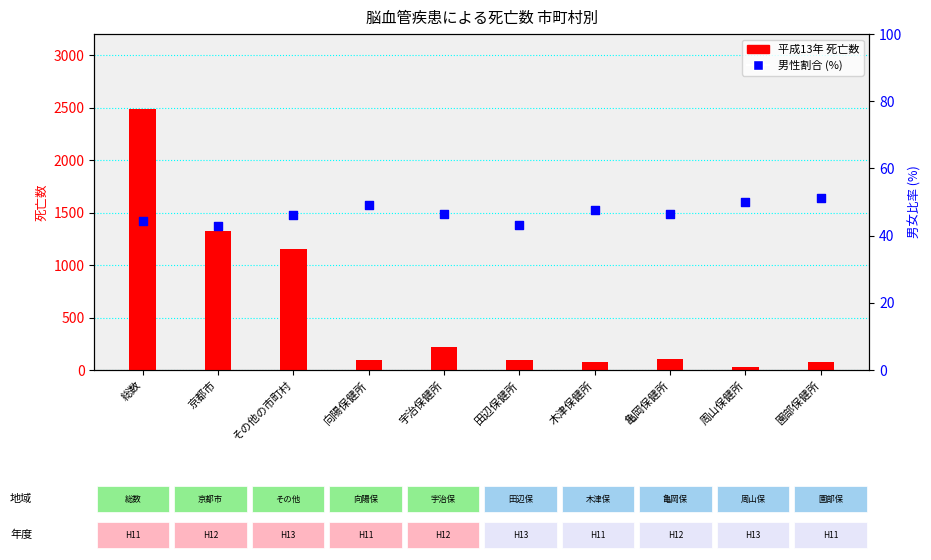

What is the total value across all series at 宇治保健所?

264.3